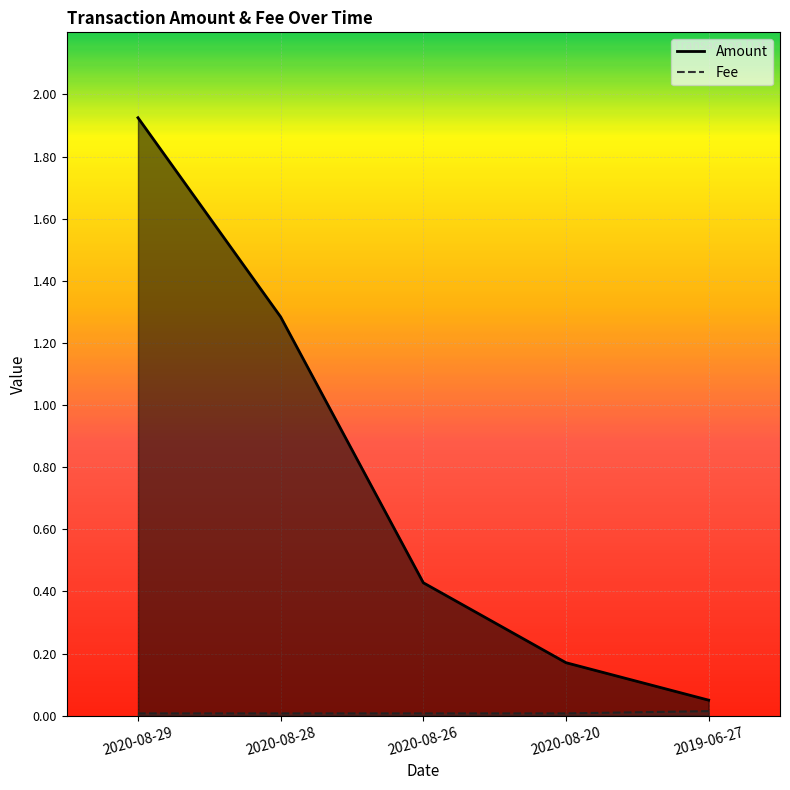

True or false: Amount and Fee cross at least once.

False